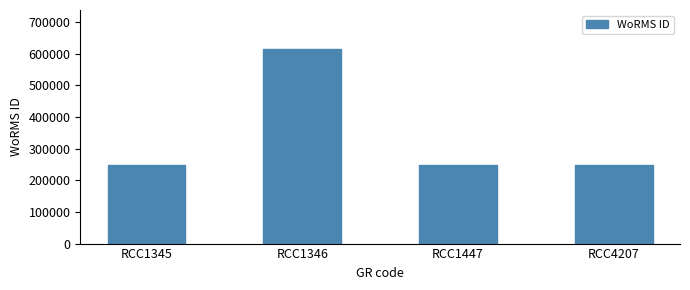

Are the bars grouped side by side (vs. stacked)?

No